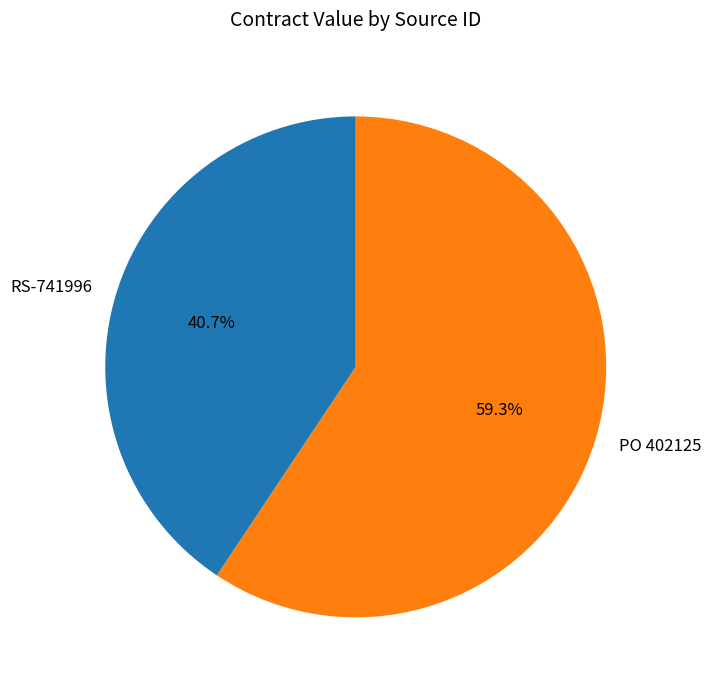

Rank the categories by value from lowest to highest.

RS-741996, PO 402125